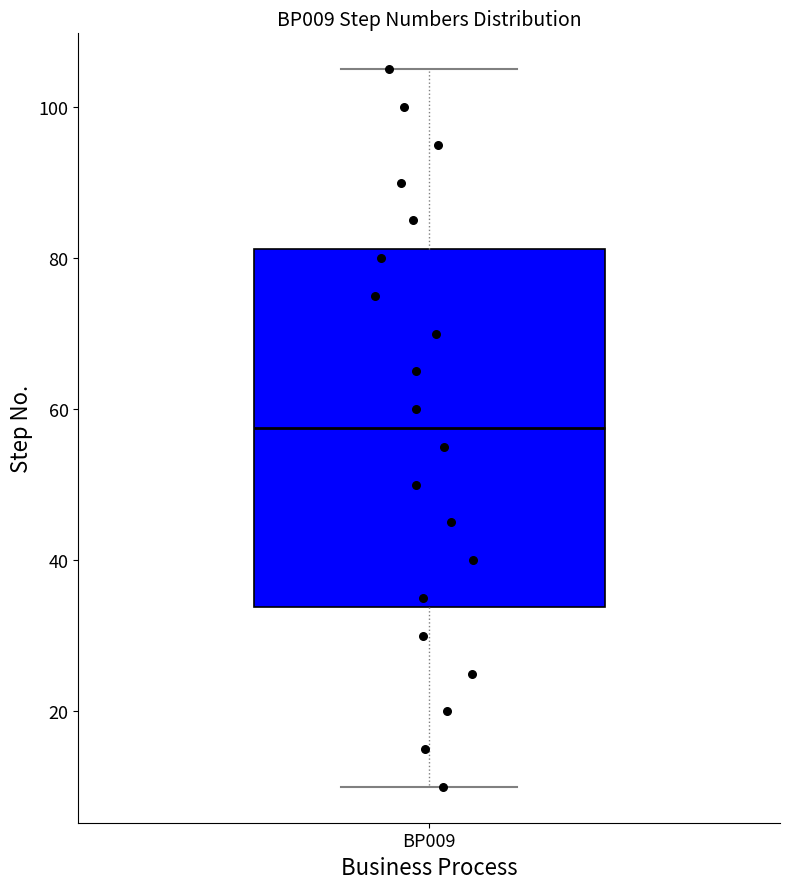

Where does the lower whisker of the box for BP009 end on the y-axis? The values are not printed on the chart, so give them approximately, as read against the axis.

10